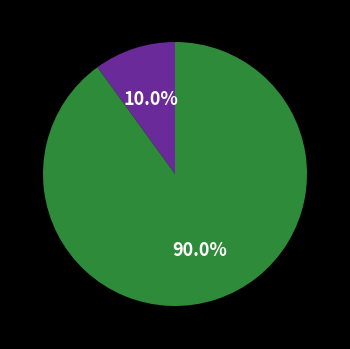

To the nearest percent, what is the average slice percentage?

50%